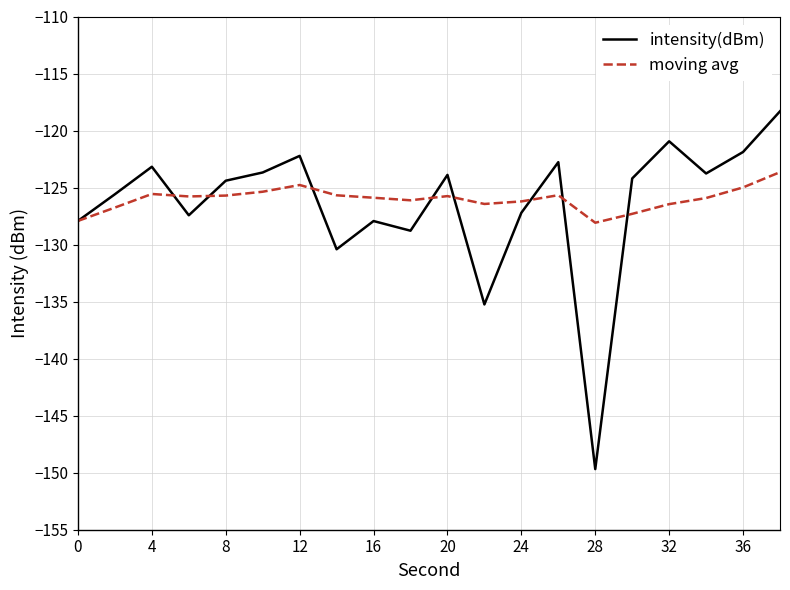

Rank the series by their maximum value, from highest to lowest.

intensity(dBm), moving avg